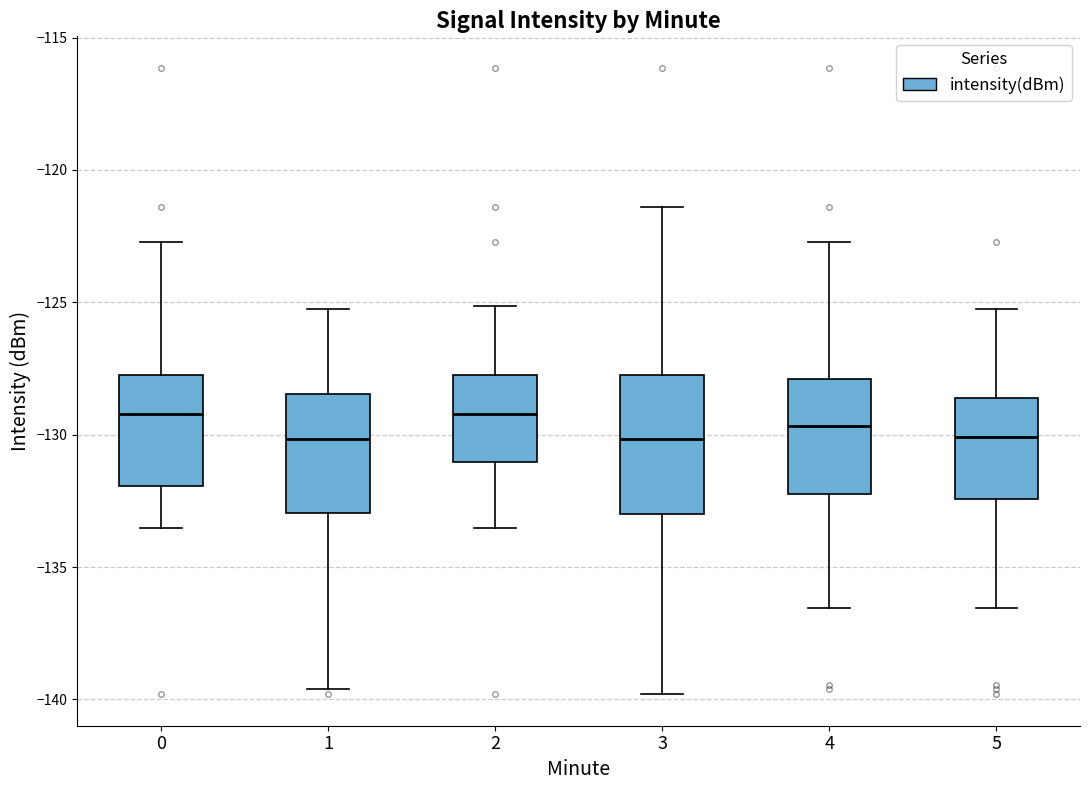

Reading left to right, transcribe this box plot: for each box, give where its median line is, the range the box spans, and where its two whiskers end, as read against the y-axis. The values are not printed on the chart, so give them approximately, as read against the axis.

0: median -129.0, box -132.0 to -128.0, whiskers -133.5 to -122.5
1: median -130.0, box -133.0 to -128.5, whiskers -139.5 to -125.0
2: median -129.0, box -131.0 to -128.0, whiskers -133.5 to -125.0
3: median -130.0, box -133.0 to -128.0, whiskers -140.0 to -121.5
4: median -129.5, box -132.0 to -128.0, whiskers -136.5 to -122.5
5: median -130.0, box -132.5 to -128.5, whiskers -136.5 to -125.0